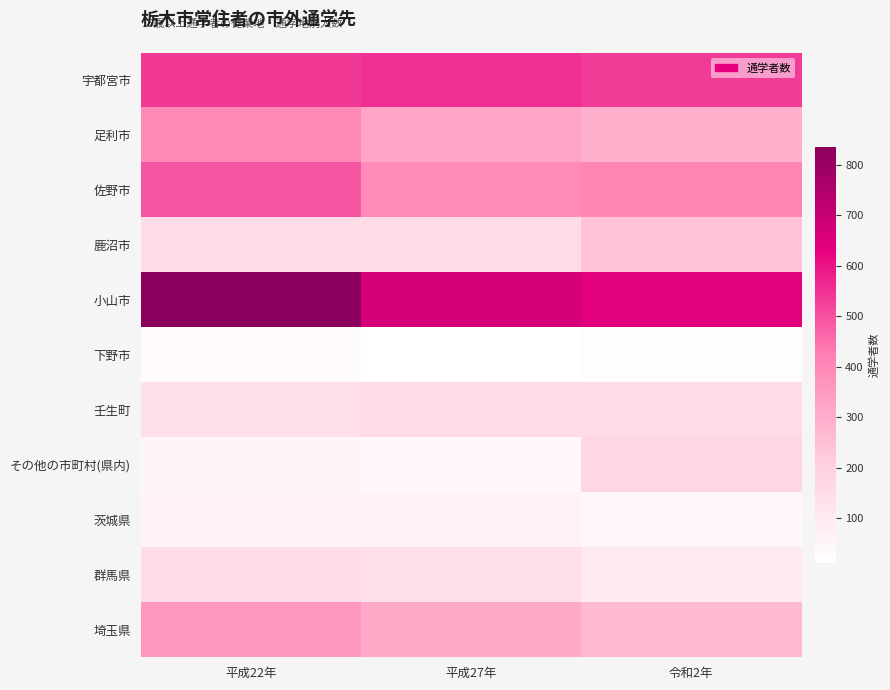

What is the maximum value shown in the chart?

836